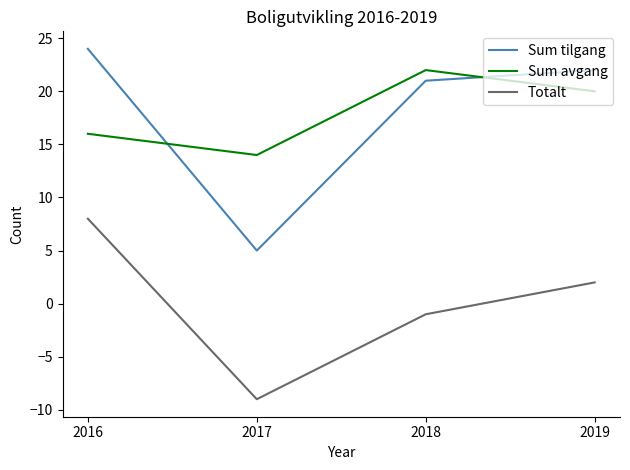

Where is Sum tilgang nearest to the value 14?

2018